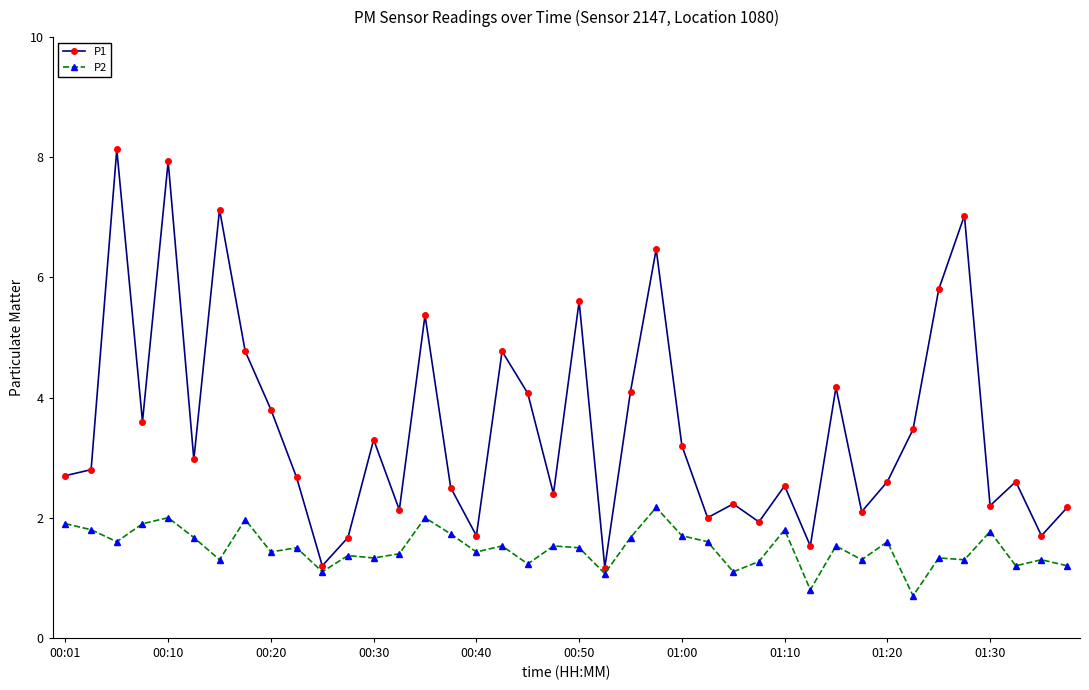

Which series has the widest spread of values?

P1